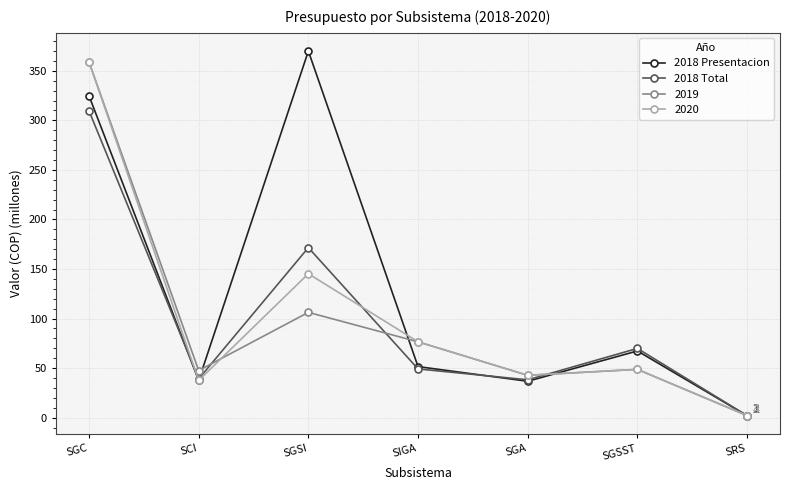

Is it true that 2018 Total equals 18.8 at SIGA?

False